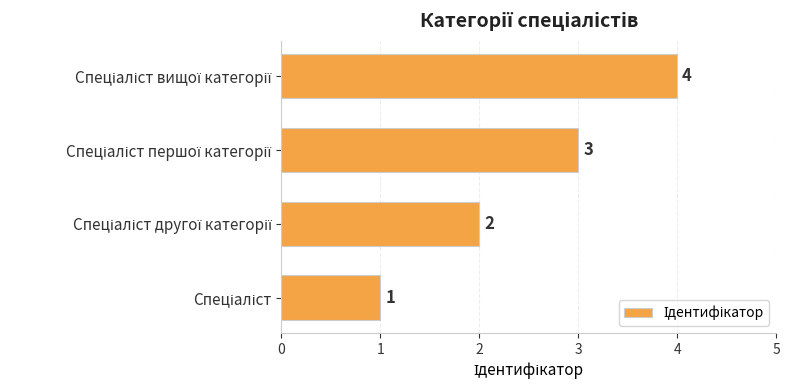

What is the sum of all values?

10